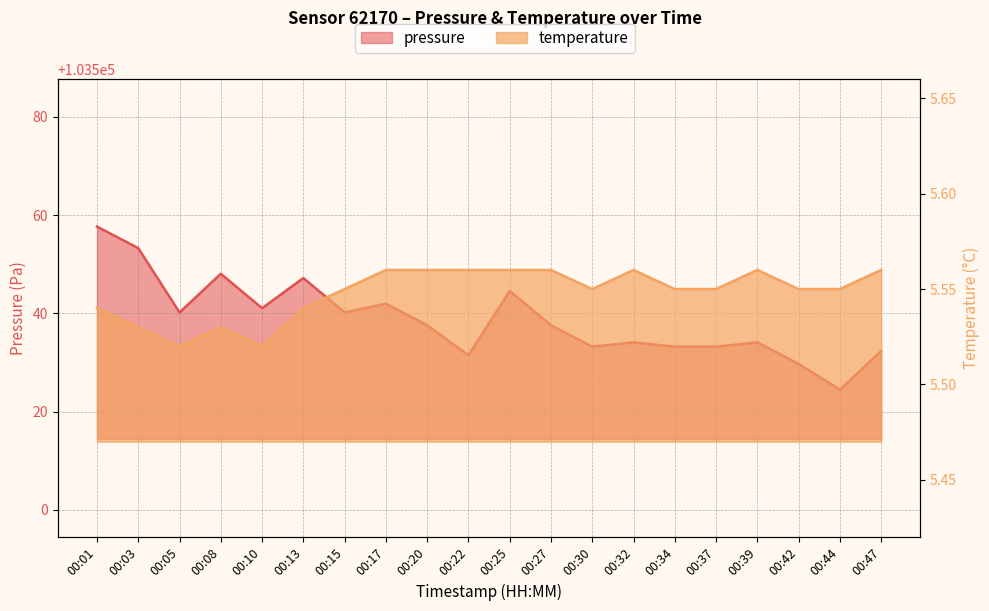

At which category does the chart reach its peak across all series?

00:01